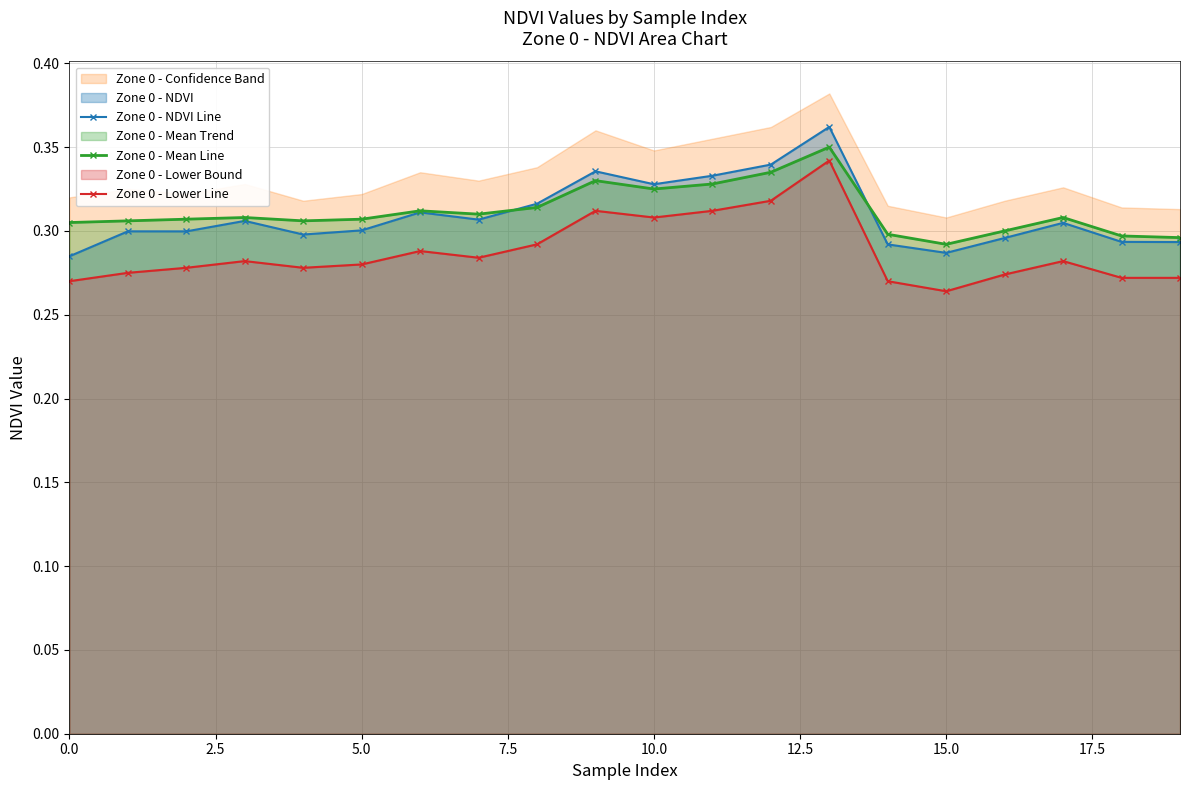

True or false: Zone 0 - Mean Line and Zone 0 - Lower Line cross at least once.

False